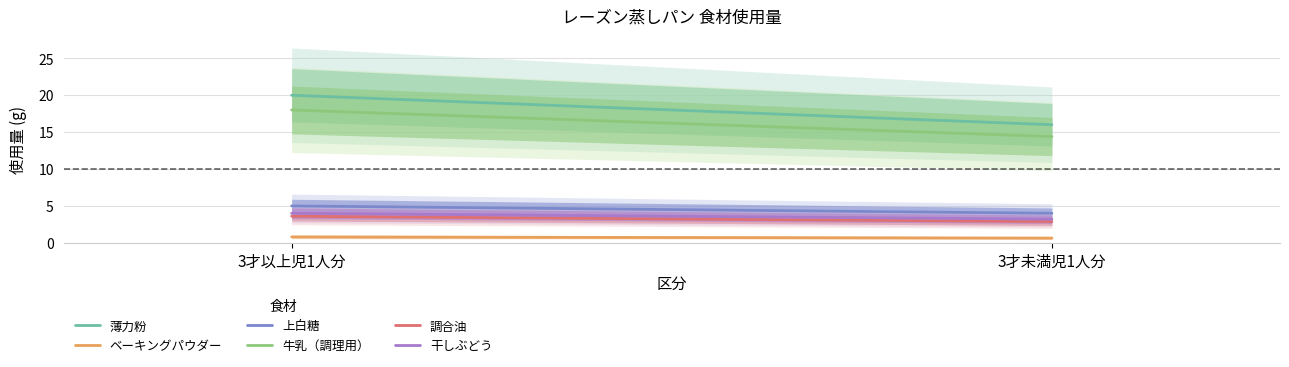

What is the label of the 1st point from the right?

3才未満児1人分